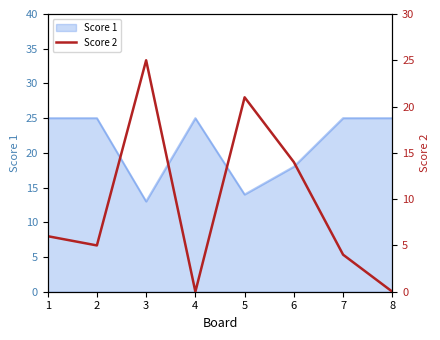

The value of Score 1 at 5 is 6. True or false?

False